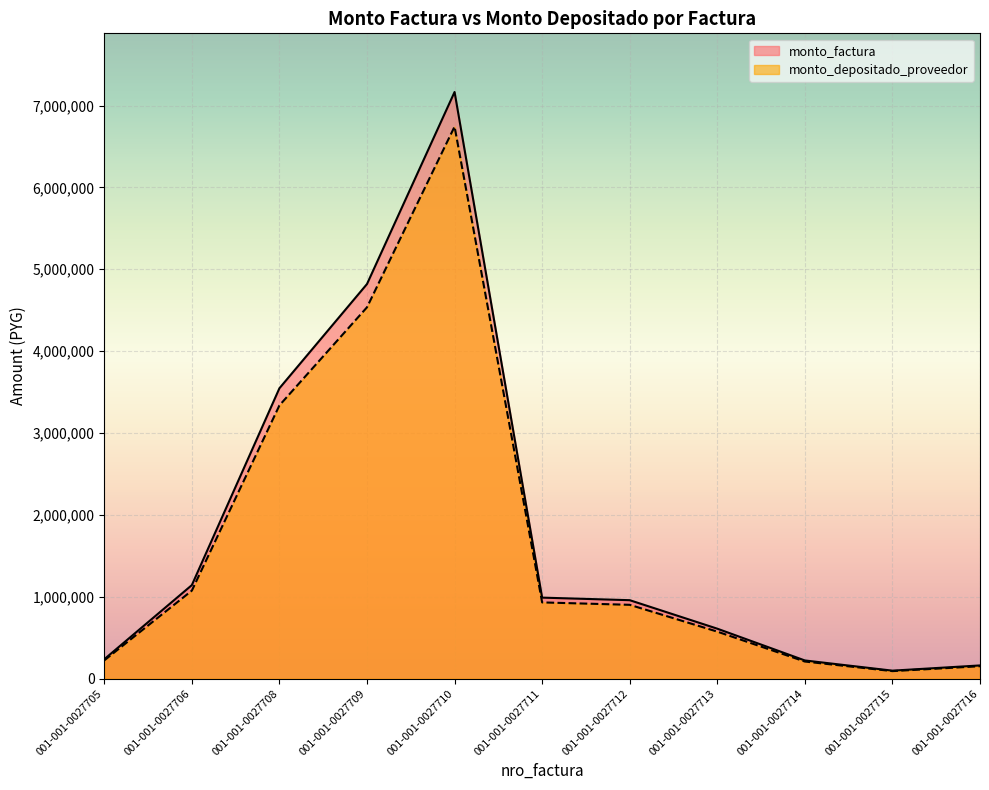

True or false: monto_factura and monto_depositado_proveedor intersect in this chart.

False